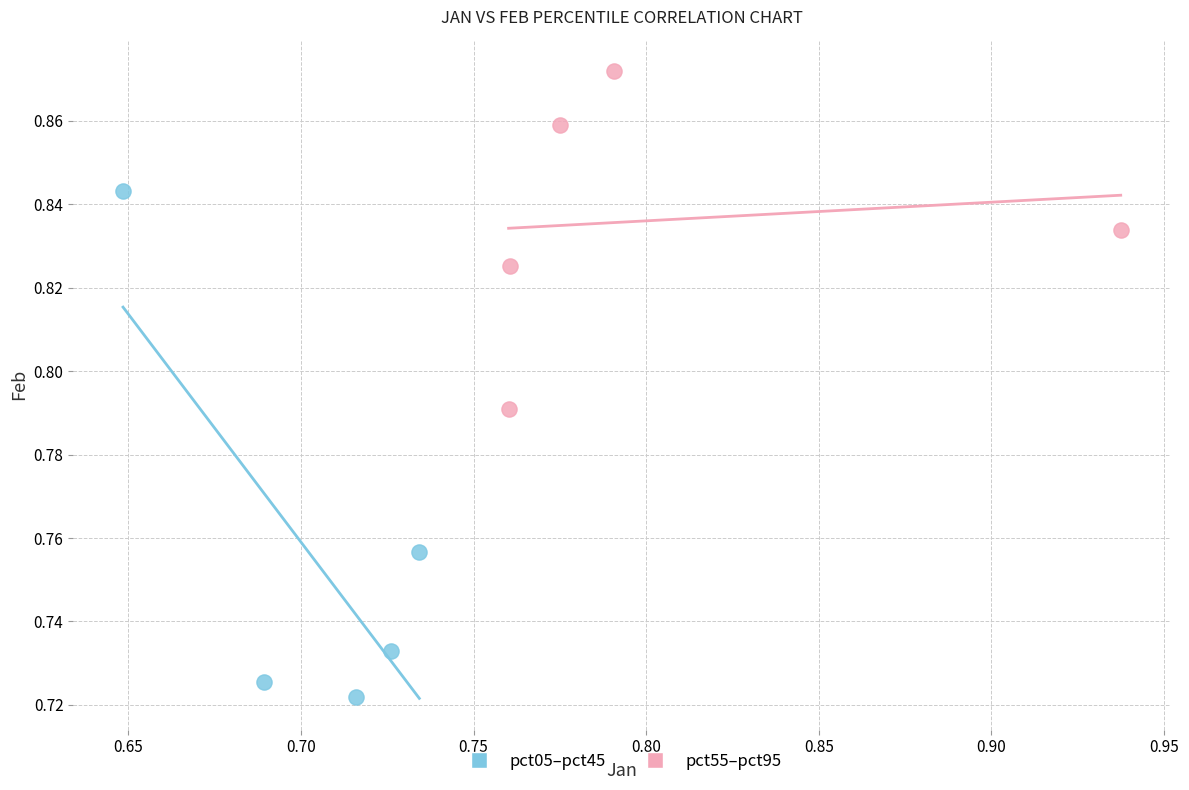

Which series reaches the minimum Y coordinate?

pct05–pct45